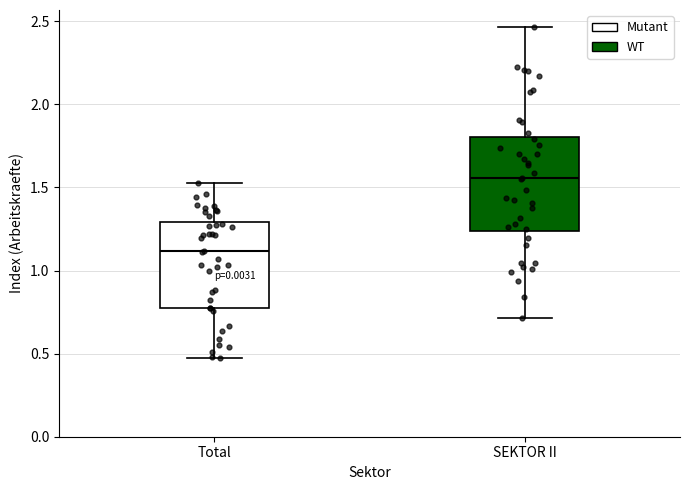

Which box's median line is the lowest?

Total